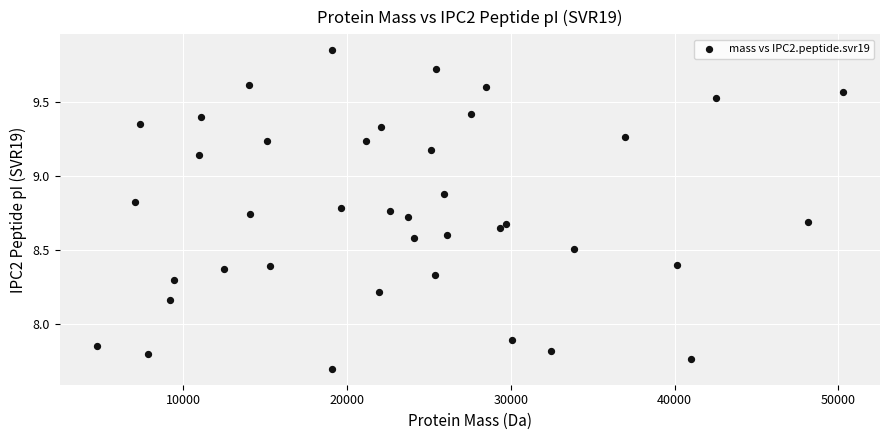

What Y value in the scatter plot is closest to 8?

7.9